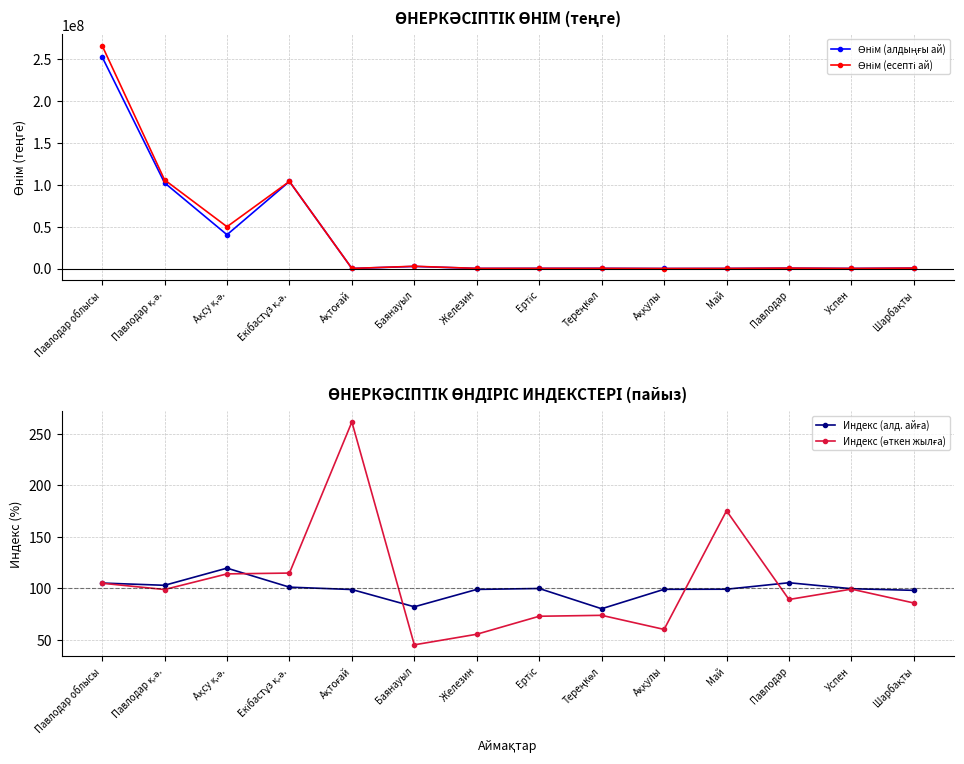

What is the difference between the maximum and minimum values in the Өнім (есепті ай) series?

265954949.0